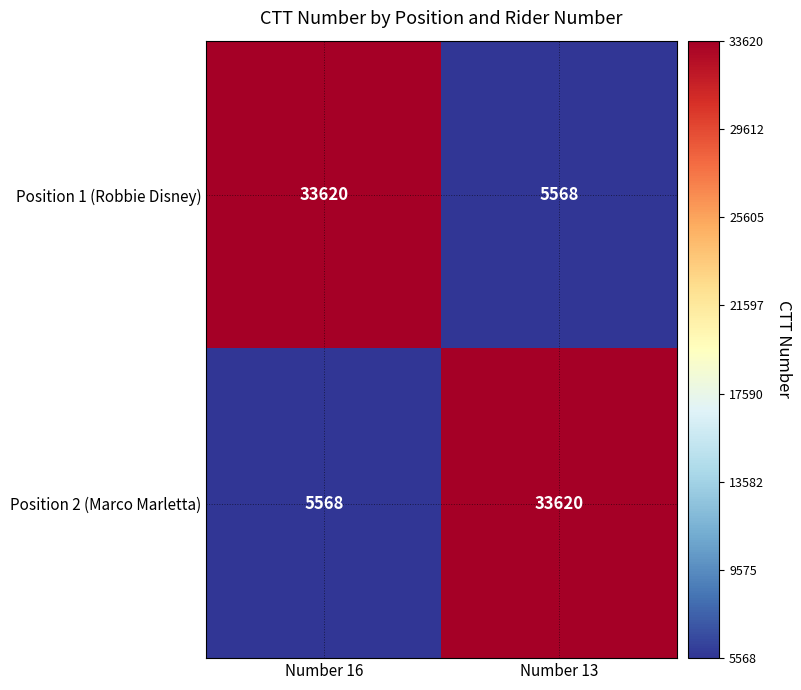

What is the spread (max minus min) of values at Number 13?

28052